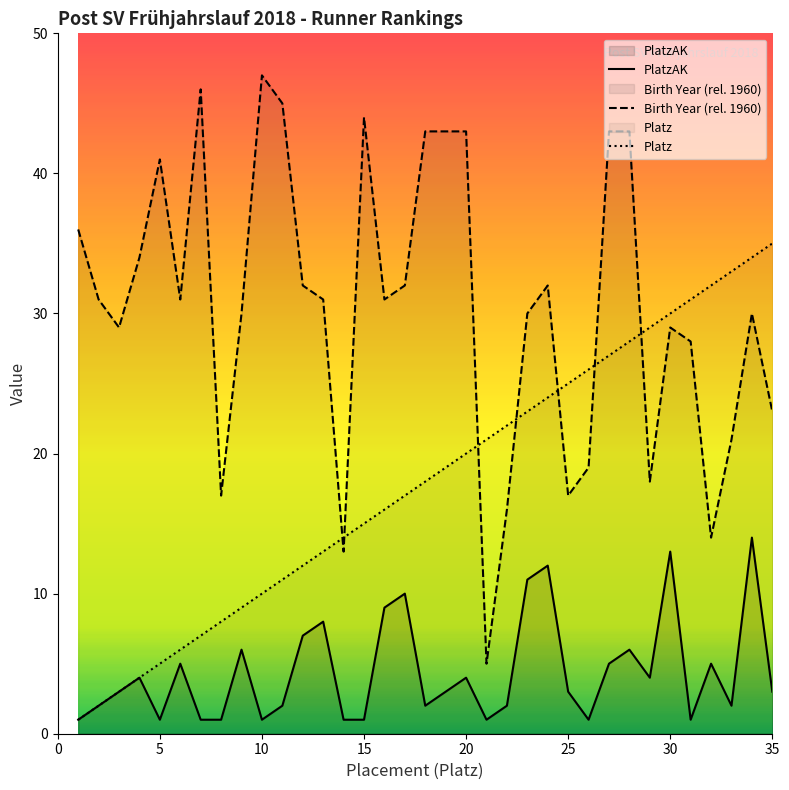

What is the difference between the maximum and minimum values in the PlatzAK series?

13